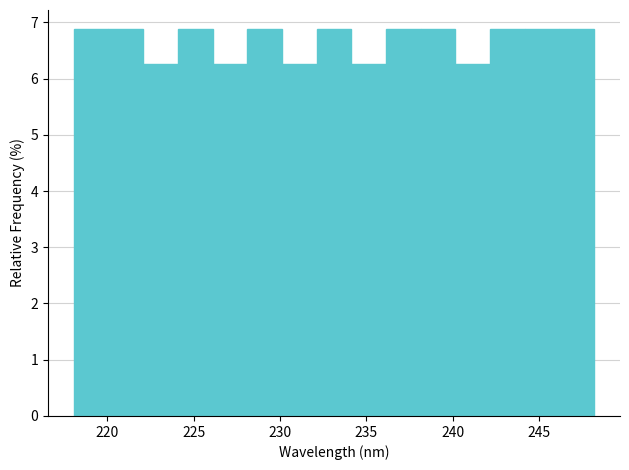

Reading left to right, transcribe this chart: for each bar, give the range it covers on the x-axis and its height. Neither the bar edges nor the heights are printed on the chart, so give them approximately, as read against the axes.

218 to 220: 6.9
220 to 222: 6.9
222 to 224: 6.3
224 to 226: 6.9
226 to 228: 6.3
228 to 230: 6.9
230 to 232: 6.3
232 to 234: 6.9
234 to 236: 6.3
236 to 238: 6.9
238 to 240: 6.9
240 to 242: 6.3
242 to 244: 6.9
244 to 246: 6.9
246 to 248: 6.9